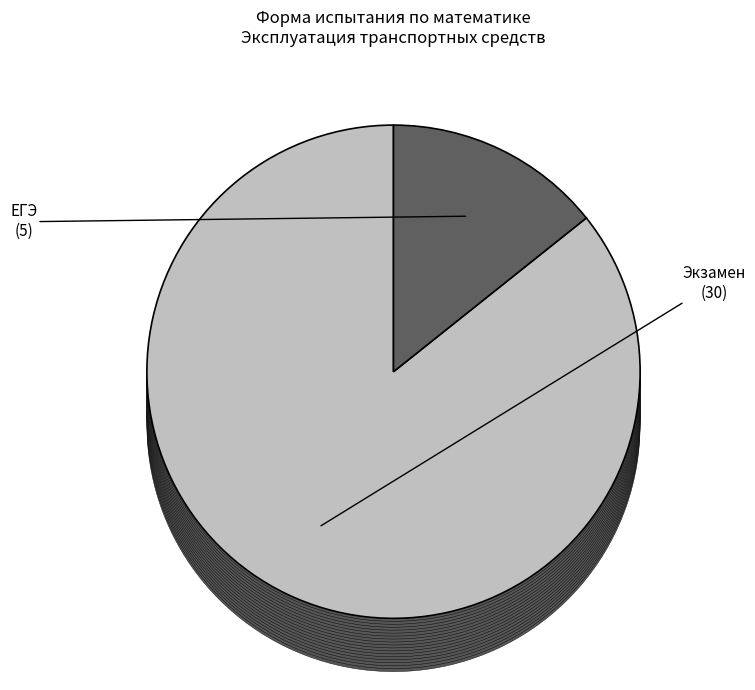

What is the change in value from Экзамен to ЕГЭ?

-25